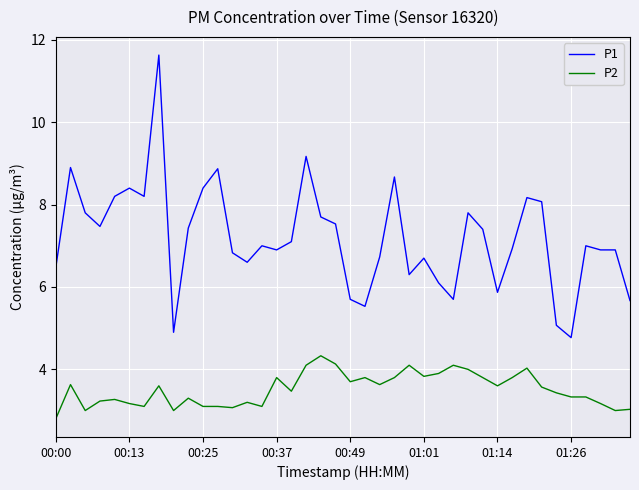

Which series has the largest range (max minus min)?

P1